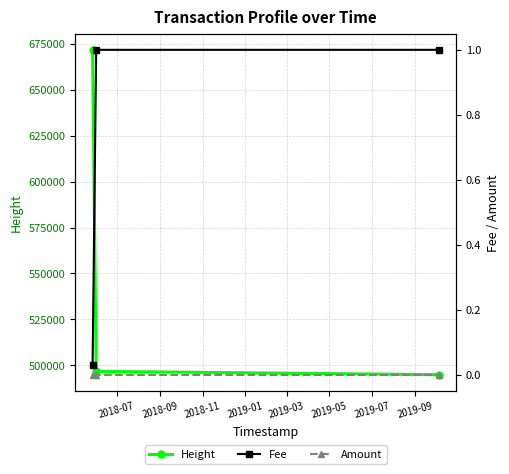

What is the value of the Height point at the 1st from the left?

671802